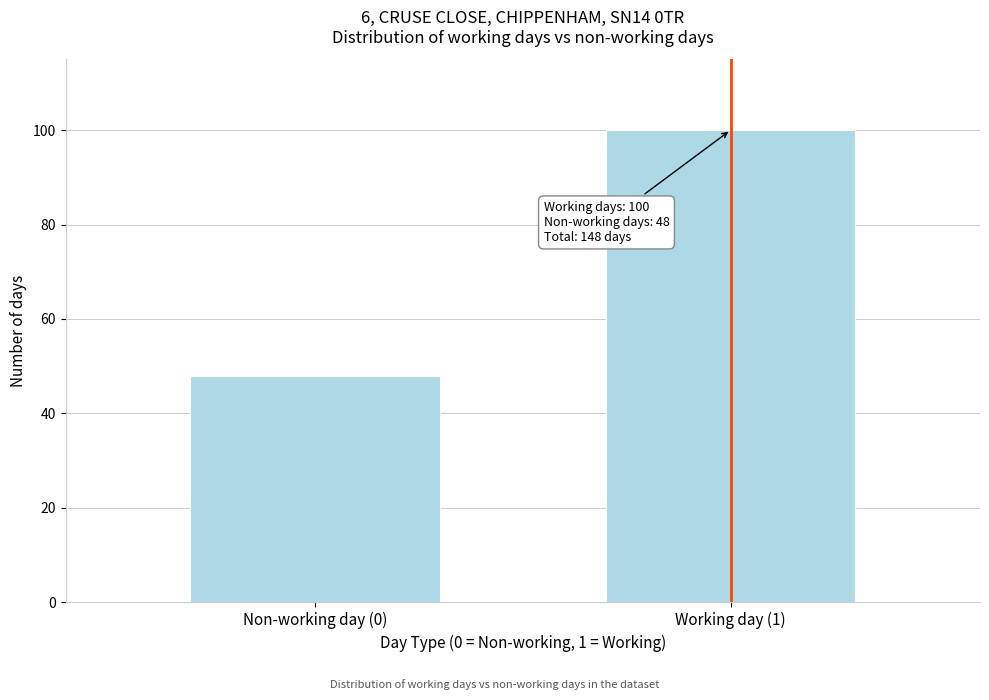

Reading left to right, transcribe all the data shown in this chart.

Non-working day (0)=48	Working day (1)=100